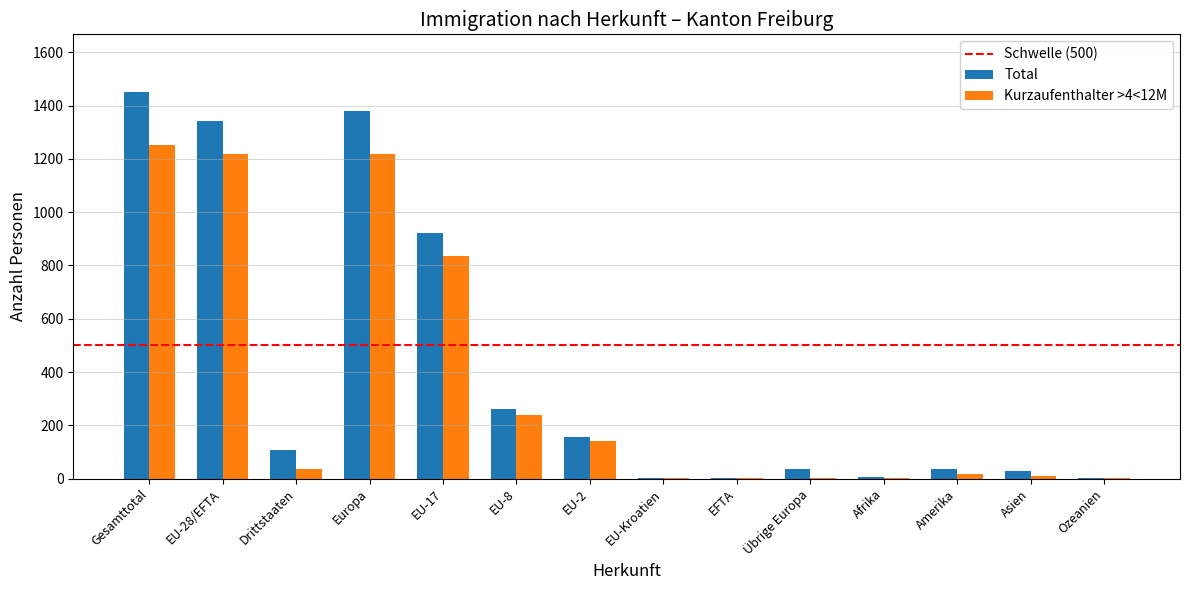

What is the sum of all Total values?

5728